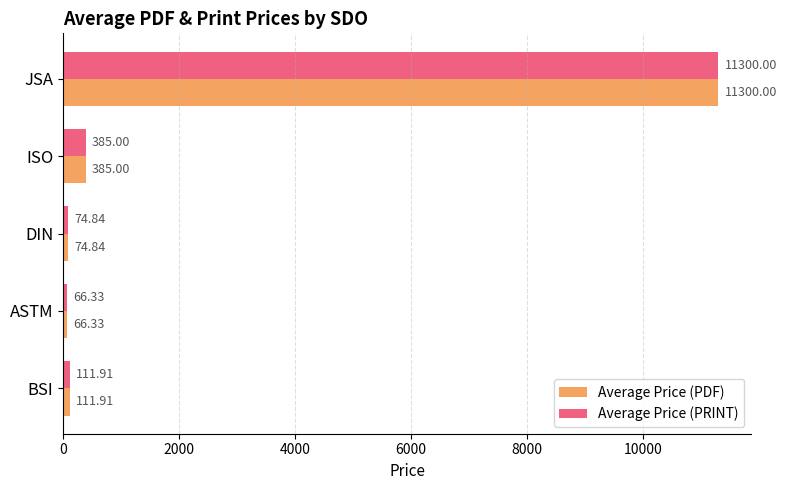

Rank the categories by Average Price (PDF) value from highest to lowest.

JSA, ISO, BSI, DIN, ASTM